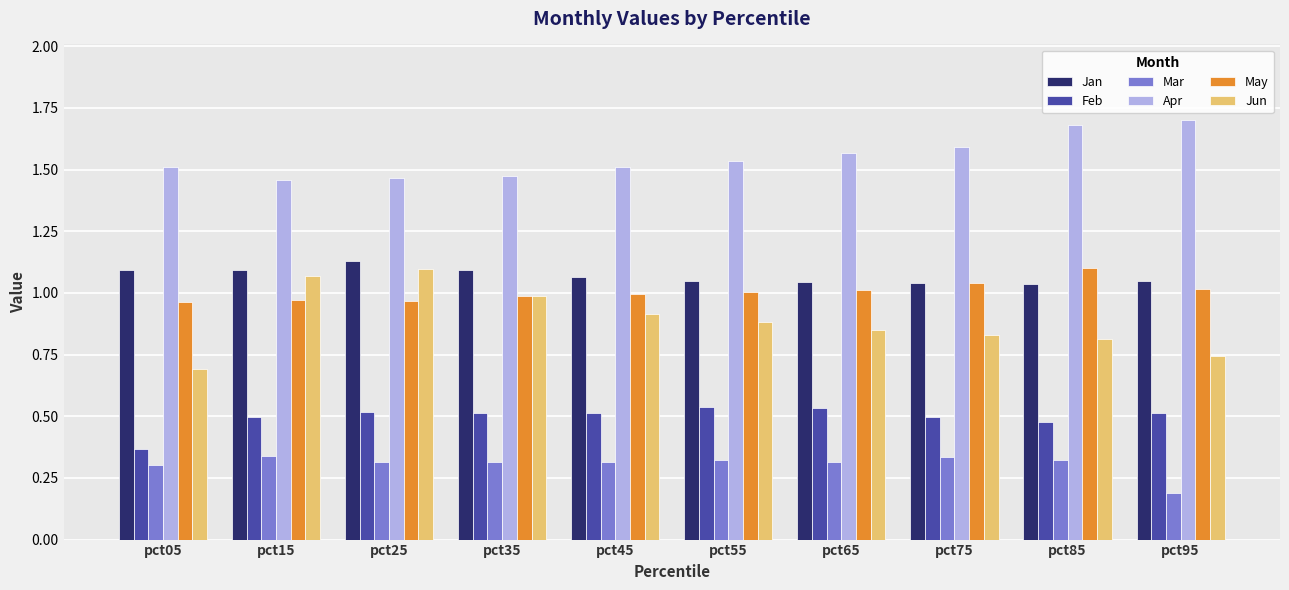

What is the sum of all May values?

10.1